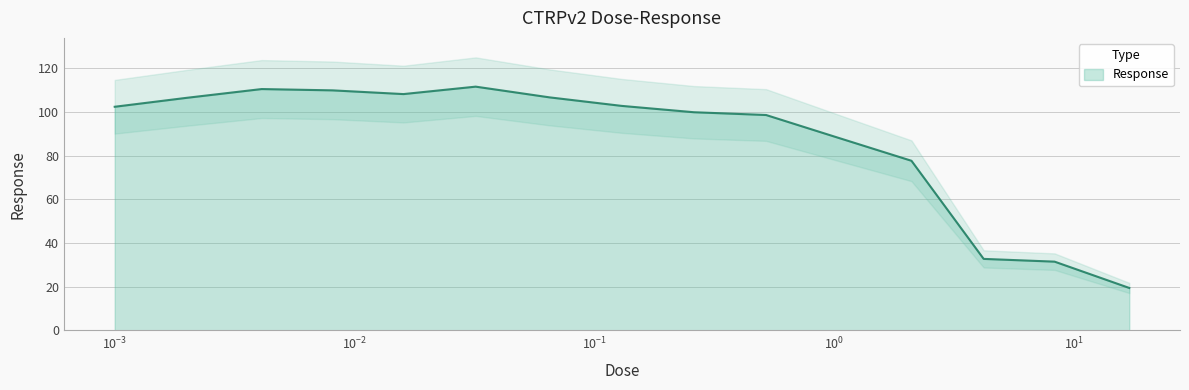

How many values exceed 102?

8